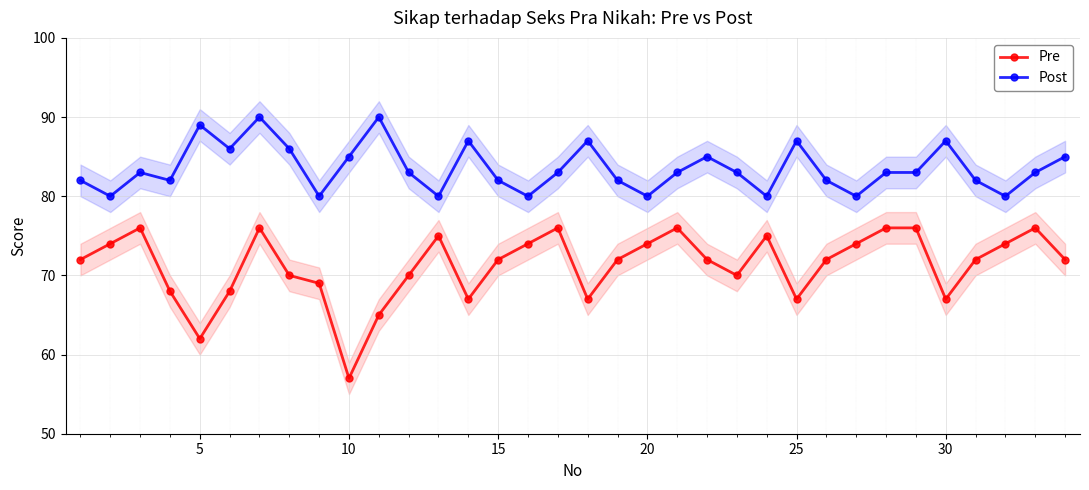

What is the highest value of the Post series?

90